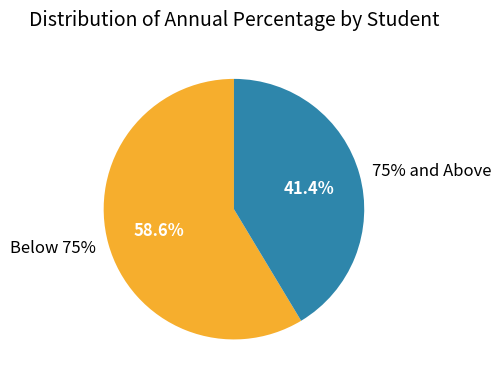

Does RAJAPURE ANIKET represent more than half of the total?

No